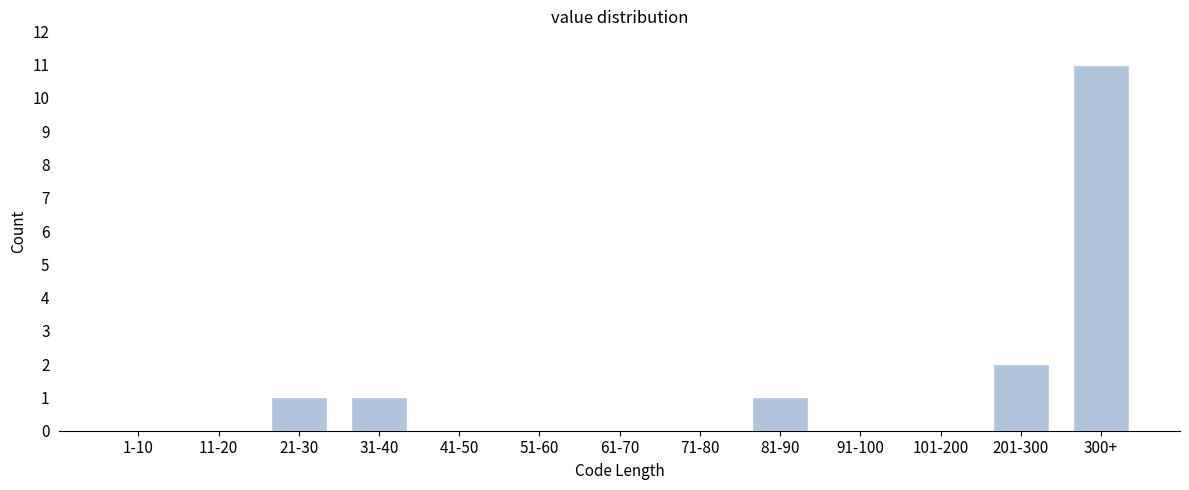

Reading left to right, transcribe all the data shown in this chart.

1-10=0	11-20=0	21-30=1	31-40=1	41-50=0	51-60=0	61-70=0	71-80=0	81-90=1	91-100=0	101-200=0	201-300=2	300+=11